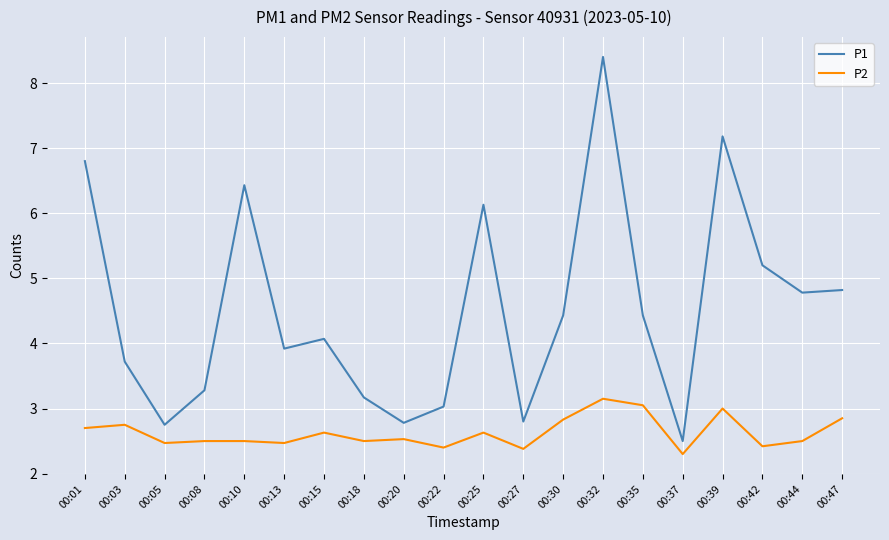

Is it true that P2 equals 1.6 at 00:22?

False